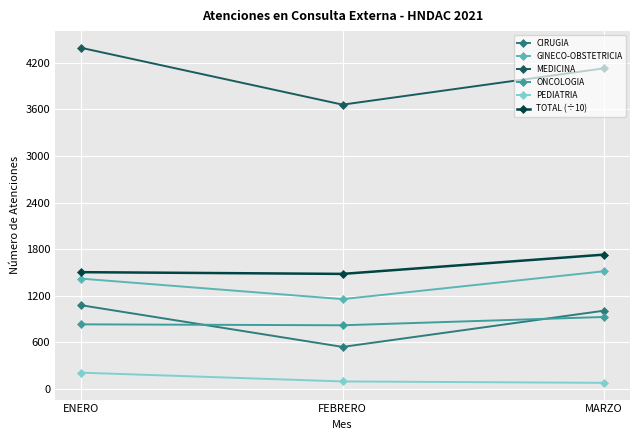

What is the total value across all series at ENERO?

9428.6